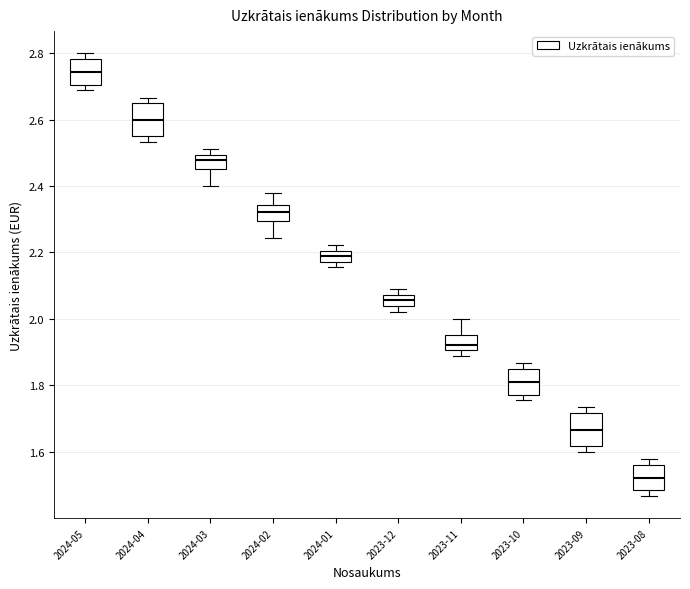

Reading left to right, transcribe this box plot: for each box, give where its median line is, the range the box spans, and where its two whiskers end, as read against the y-axis. The values are not printed on the chart, so give them approximately, as read against the axis.

2024-05: median 2.74, box 2.70 to 2.78, whiskers 2.68 to 2.80
2024-04: median 2.60, box 2.56 to 2.64, whiskers 2.54 to 2.66
2024-03: median 2.48, box 2.46 to 2.50, whiskers 2.40 to 2.52
2024-02: median 2.32, box 2.30 to 2.34, whiskers 2.24 to 2.38
2024-01: median 2.18 (inside the box), box 2.18 to 2.20, whiskers 2.16 to 2.22
2023-12: median 2.06, box 2.04 to 2.08, whiskers 2.02 to 2.08 (just above the box's upper edge)
2023-11: median 1.92, box 1.90 to 1.94, whiskers 1.88 to 2.00
2023-10: median 1.82, box 1.78 to 1.84, whiskers 1.76 to 1.86
2023-09: median 1.66, box 1.62 to 1.72, whiskers 1.60 to 1.74
2023-08: median 1.52, box 1.48 to 1.56, whiskers 1.46 to 1.58